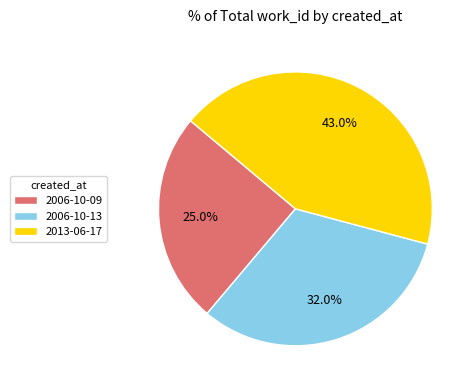

True or false: 2006-10-13 accounts for 32% of the total.

True